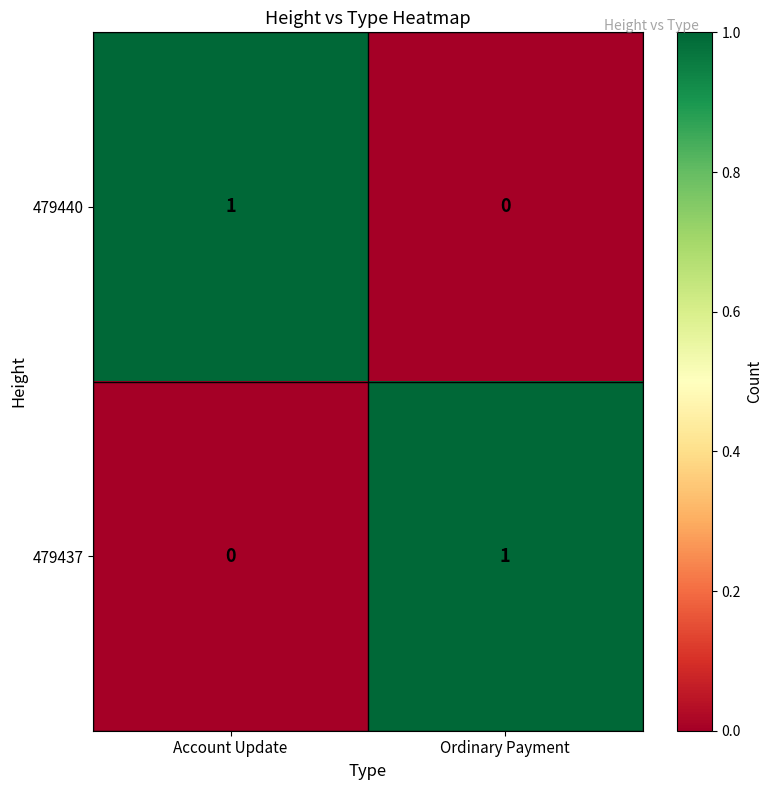

The 479440 series shows 0 at Ordinary Payment. True or false?

True